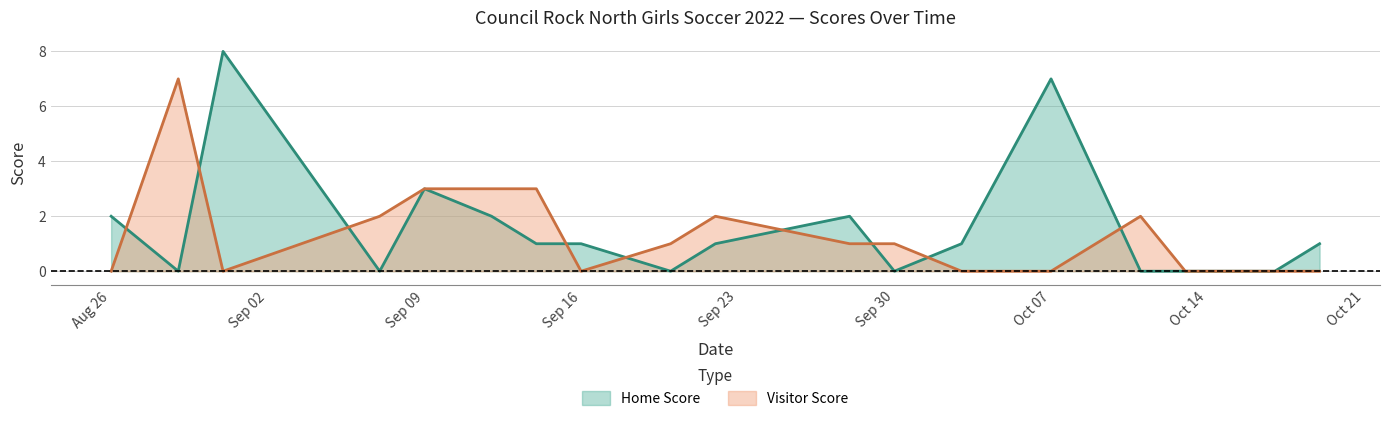

What is the approximate value of Visitor Score at Sep 09?

3